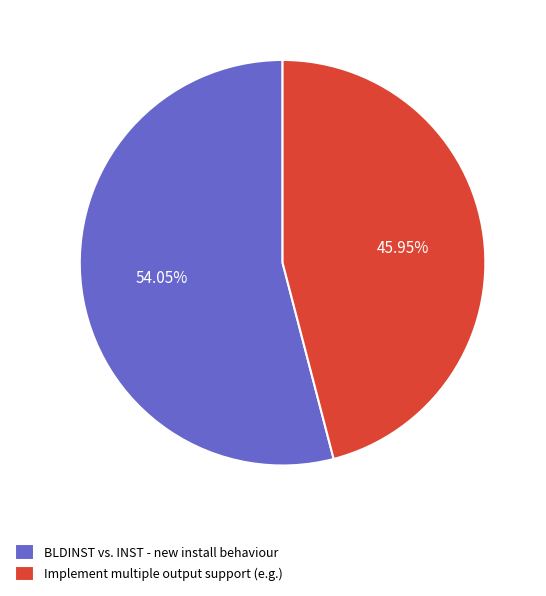

True or false: Implement multiple output support (e.g.) accounts for 39% of the total.

False